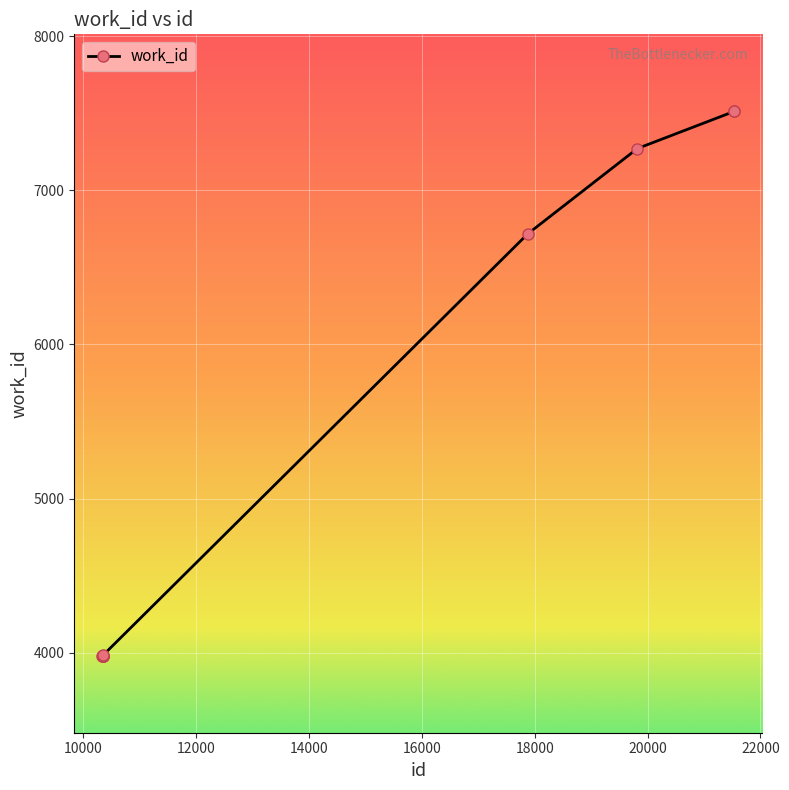

Is this an area chart (filled region under the line)?

No